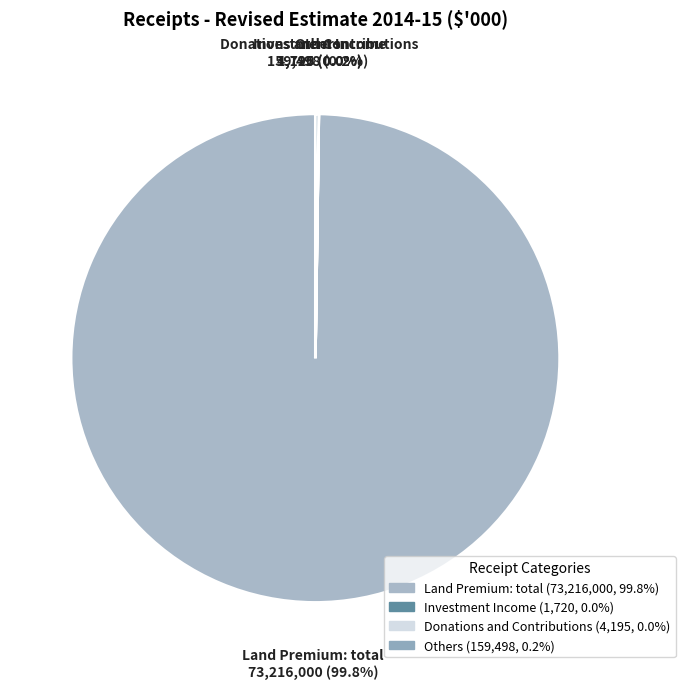

What percentage is NOT represented by Land Premium: total?

0.2%